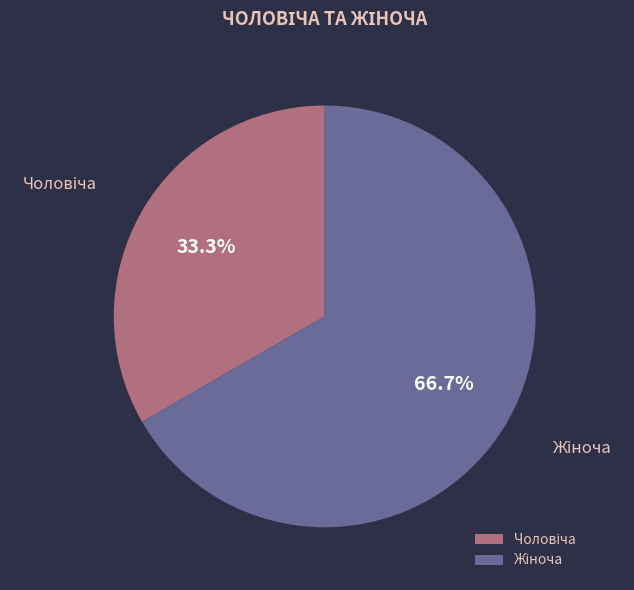

Does any single category account for the majority?

Yes